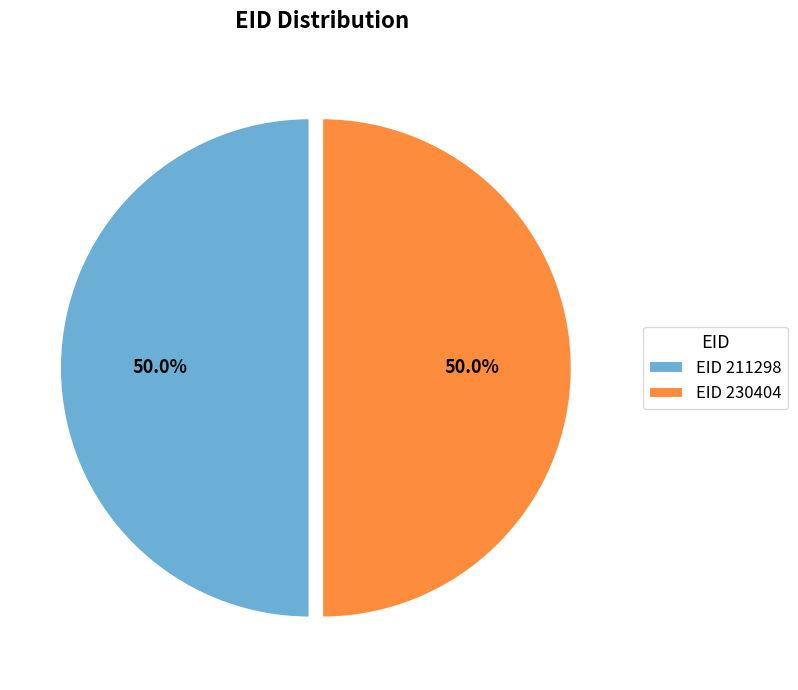

Is the sum of EID 230404 and EID 211298 greater than half?

Yes